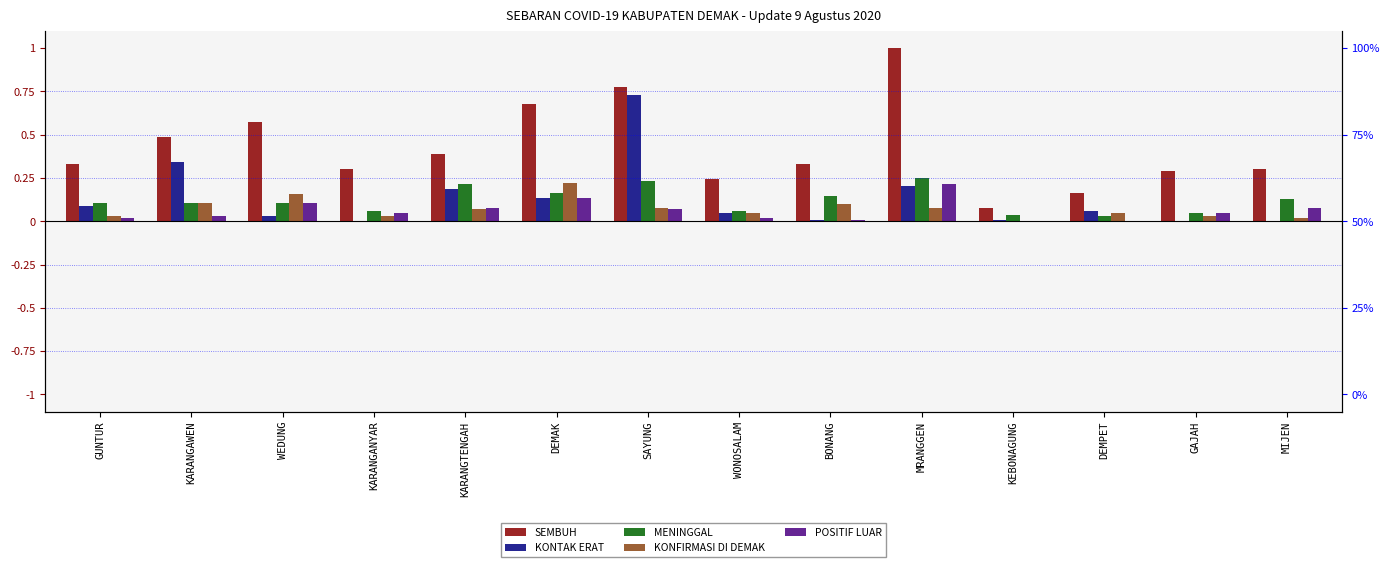

What is the difference between the maximum and minimum values in the MENINGGAL series?

0.2